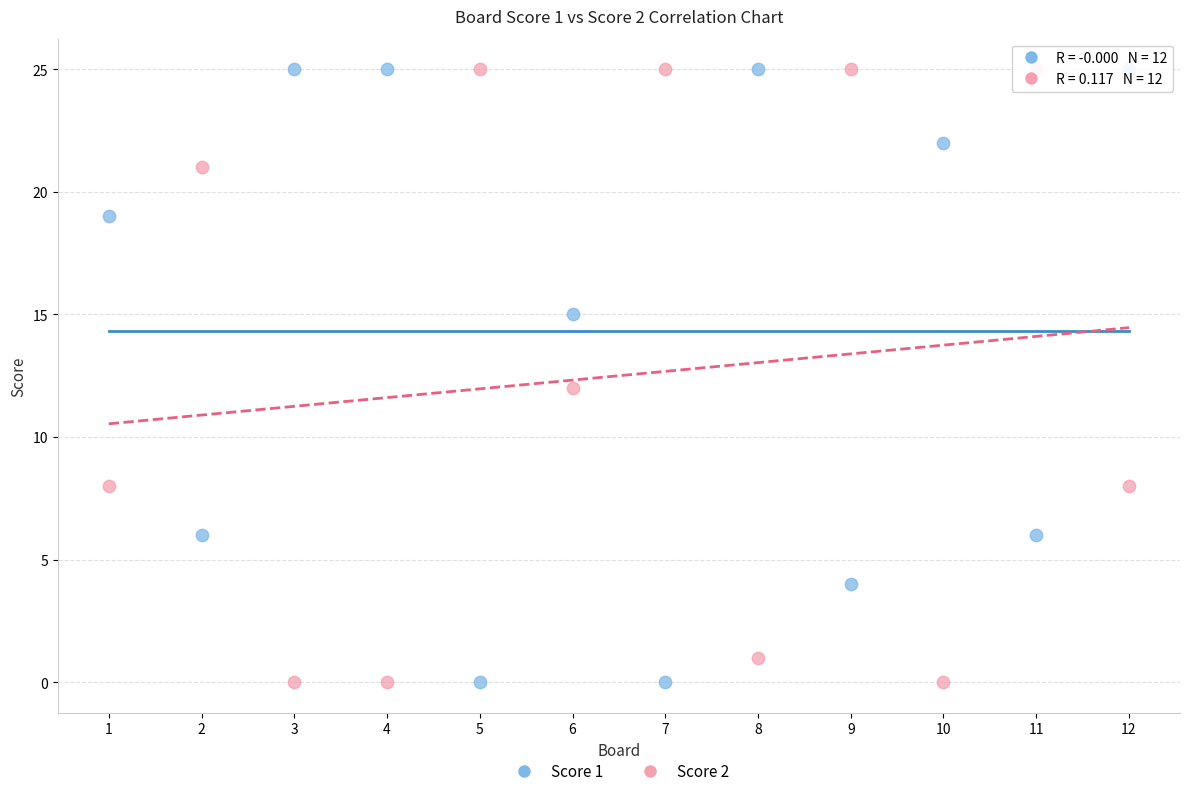

Across all data points, what is the range of Y values (max minus min)?

25